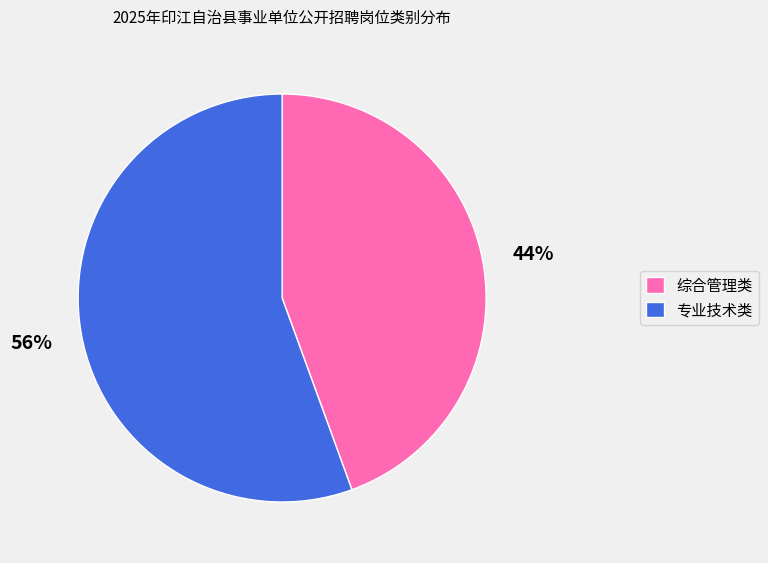

What is the largest slice in the pie chart?

专业技术类